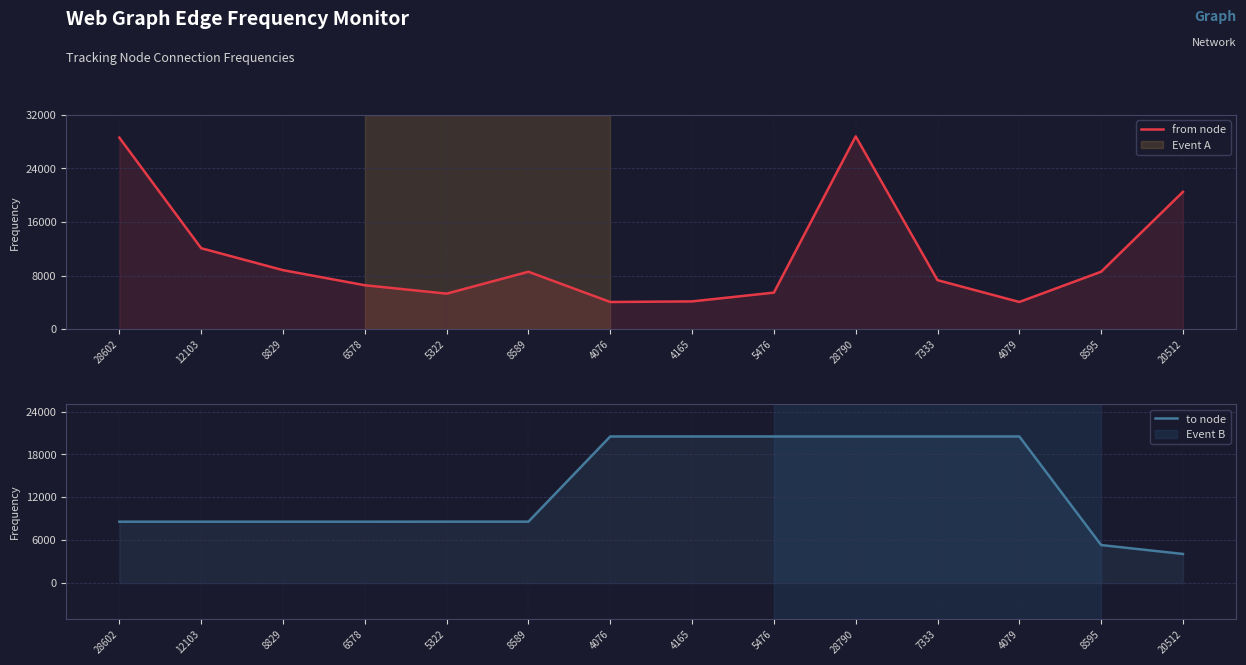

Between which two adjacent categories do from node and to node first intersect?

8829 and 6578